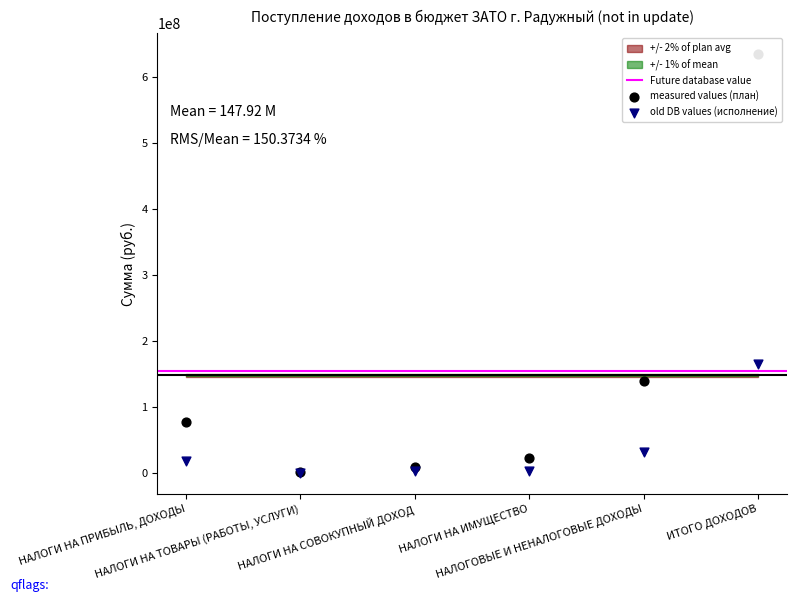

At which category is the sum across all series the highest?

ИТОГО ДОХОДОВ